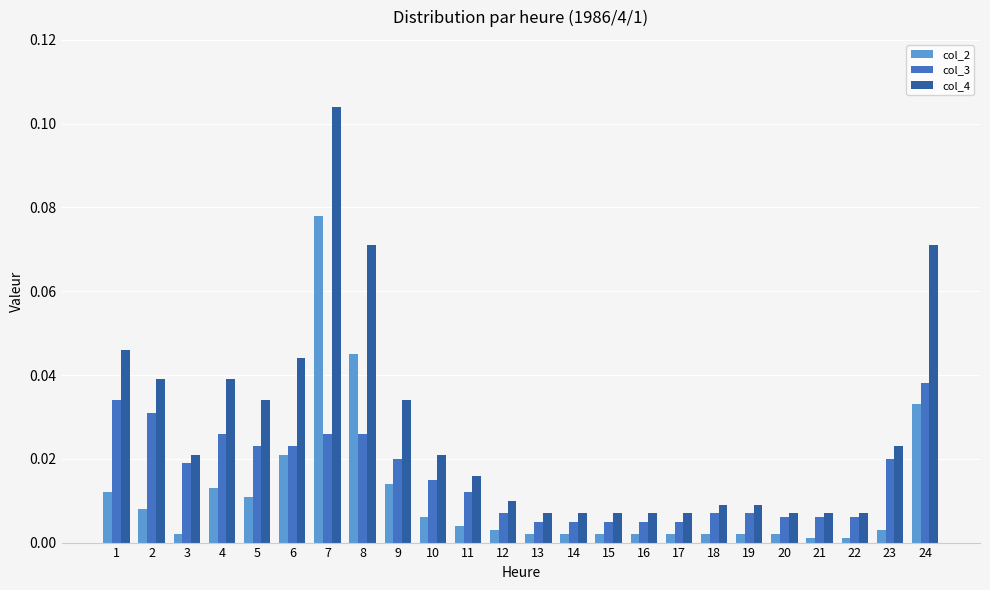

Does the chart contain stacked bars?

No